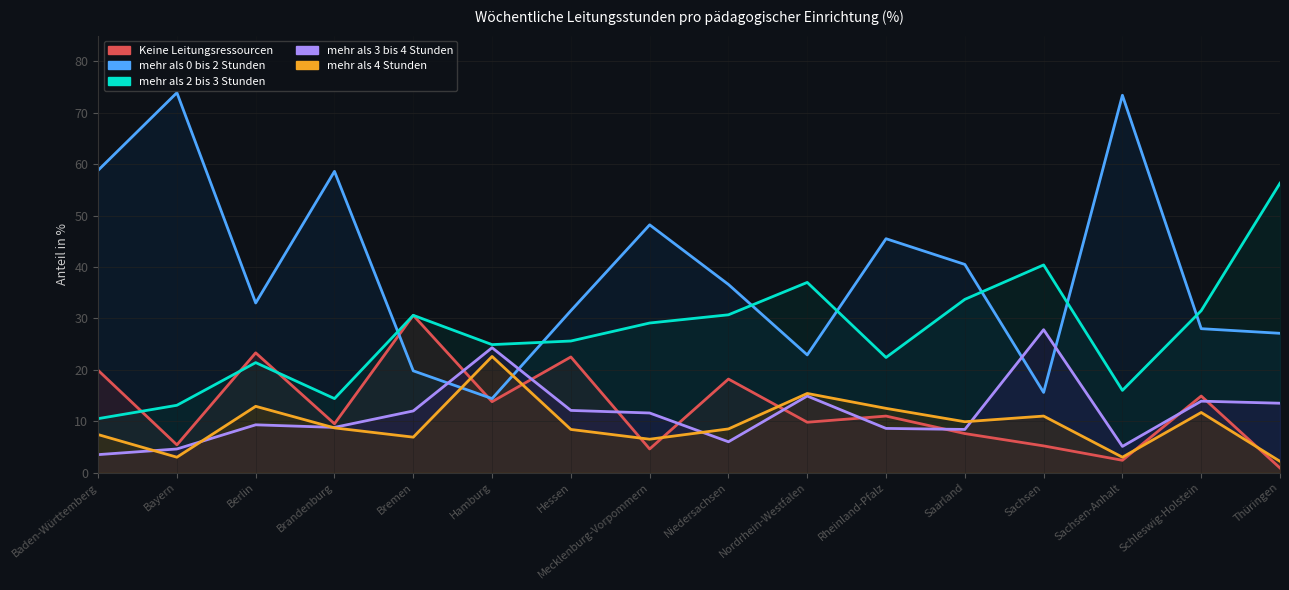

At which category does Keine Leitungsressourcen reach its first local peak?

Berlin